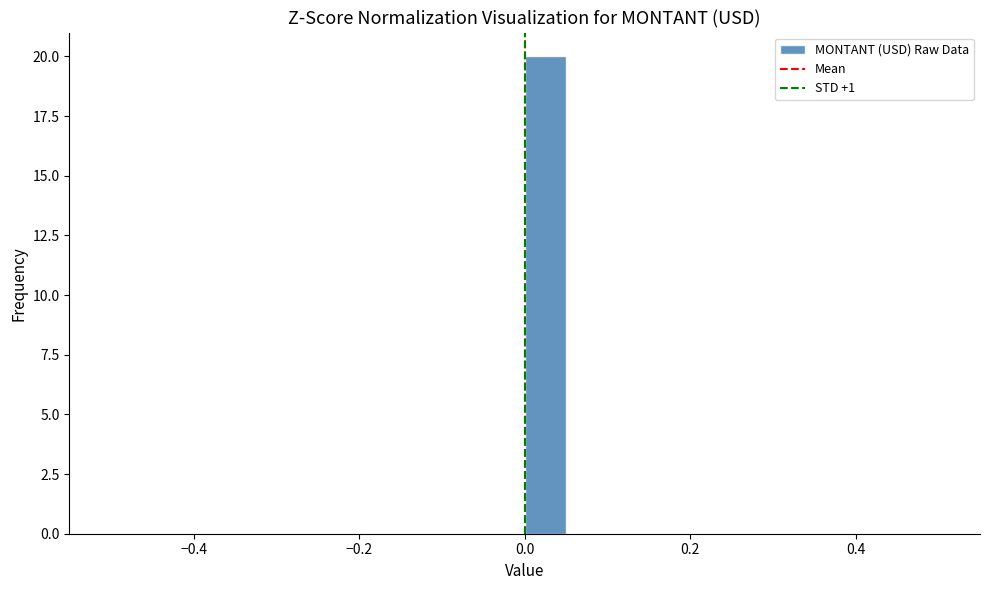

Read against the x-axis, roughly where is the centre of the tallest bar?

0.02